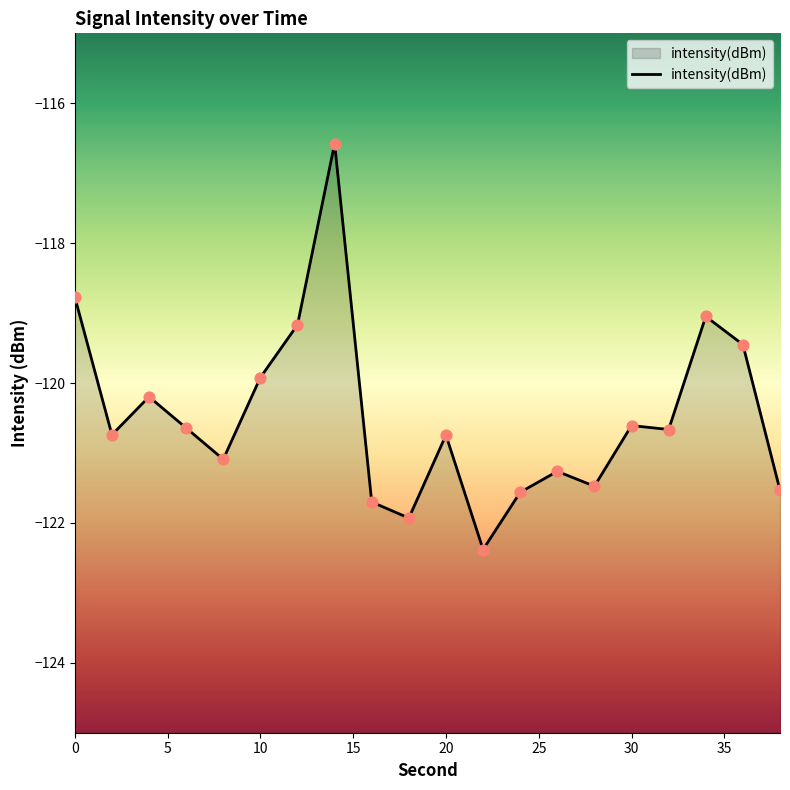

What is the change in value from 22 to 38?

+0.8